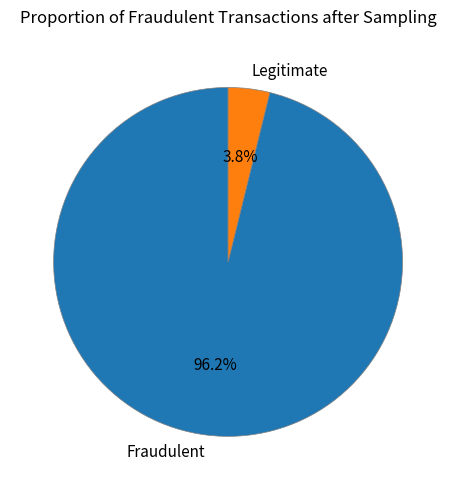

To the nearest percent, what is the average slice percentage?

50%